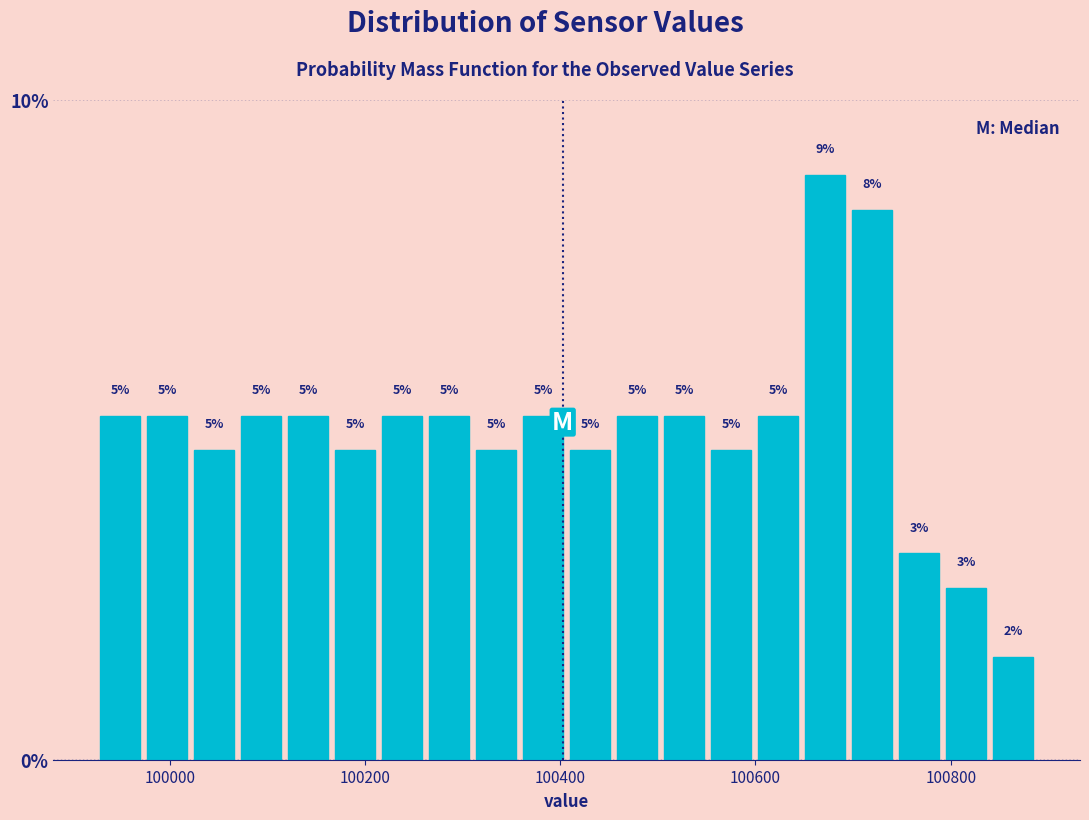

Around what value on the x-axis is the tallest bar? Give the approximate position of its centre, as read against the axis.

100680